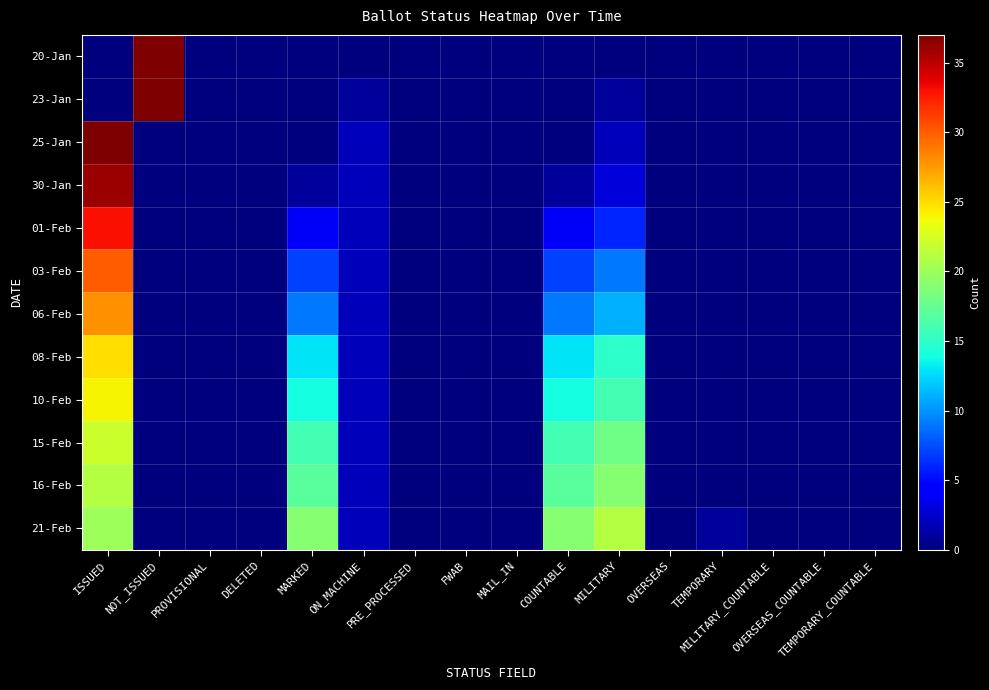

Reading left to right, list all the values displayed in this chart.

20-Jan: ISSUED=0	NOT_ISSUED=37	PROVISIONAL=0	DELETED=0	MARKED=0	ON_MACHINE=0	PRE_PROCESSED=0	FWAB=0	MAIL_IN=0	COUNTABLE=0	MILITARY=0	OVERSEAS=0	TEMPORARY=0	MILITARY_COUNTABLE=0	OVERSEAS_COUNTABLE=0	TEMPORARY_COUNTABLE=0
23-Jan: ISSUED=0	NOT_ISSUED=37	PROVISIONAL=0	DELETED=0	MARKED=0	ON_MACHINE=1	PRE_PROCESSED=0	FWAB=0	MAIL_IN=0	COUNTABLE=0	MILITARY=1	OVERSEAS=0	TEMPORARY=0	MILITARY_COUNTABLE=0	OVERSEAS_COUNTABLE=0	TEMPORARY_COUNTABLE=0
25-Jan: ISSUED=37	NOT_ISSUED=0	PROVISIONAL=0	DELETED=0	MARKED=0	ON_MACHINE=2	PRE_PROCESSED=0	FWAB=0	MAIL_IN=0	COUNTABLE=0	MILITARY=2	OVERSEAS=0	TEMPORARY=0	MILITARY_COUNTABLE=0	OVERSEAS_COUNTABLE=0	TEMPORARY_COUNTABLE=0
30-Jan: ISSUED=36	NOT_ISSUED=0	PROVISIONAL=0	DELETED=0	MARKED=1	ON_MACHINE=2	PRE_PROCESSED=0	FWAB=0	MAIL_IN=0	COUNTABLE=1	MILITARY=3	OVERSEAS=0	TEMPORARY=0	MILITARY_COUNTABLE=0	OVERSEAS_COUNTABLE=0	TEMPORARY_COUNTABLE=0
01-Feb: ISSUED=33	NOT_ISSUED=0	PROVISIONAL=0	DELETED=0	MARKED=4	ON_MACHINE=2	PRE_PROCESSED=0	FWAB=0	MAIL_IN=0	COUNTABLE=4	MILITARY=6	OVERSEAS=0	TEMPORARY=0	MILITARY_COUNTABLE=0	OVERSEAS_COUNTABLE=0	TEMPORARY_COUNTABLE=0
03-Feb: ISSUED=30	NOT_ISSUED=0	PROVISIONAL=0	DELETED=0	MARKED=7	ON_MACHINE=2	PRE_PROCESSED=0	FWAB=0	MAIL_IN=0	COUNTABLE=7	MILITARY=9	OVERSEAS=0	TEMPORARY=0	MILITARY_COUNTABLE=0	OVERSEAS_COUNTABLE=0	TEMPORARY_COUNTABLE=0
06-Feb: ISSUED=28	NOT_ISSUED=0	PROVISIONAL=0	DELETED=0	MARKED=9	ON_MACHINE=2	PRE_PROCESSED=0	FWAB=0	MAIL_IN=0	COUNTABLE=9	MILITARY=11	OVERSEAS=0	TEMPORARY=0	MILITARY_COUNTABLE=0	OVERSEAS_COUNTABLE=0	TEMPORARY_COUNTABLE=0
08-Feb: ISSUED=25	NOT_ISSUED=0	PROVISIONAL=0	DELETED=0	MARKED=13	ON_MACHINE=2	PRE_PROCESSED=0	FWAB=0	MAIL_IN=0	COUNTABLE=13	MILITARY=15	OVERSEAS=0	TEMPORARY=0	MILITARY_COUNTABLE=0	OVERSEAS_COUNTABLE=0	TEMPORARY_COUNTABLE=0
10-Feb: ISSUED=24	NOT_ISSUED=0	PROVISIONAL=0	DELETED=0	MARKED=14	ON_MACHINE=2	PRE_PROCESSED=0	FWAB=0	MAIL_IN=0	COUNTABLE=14	MILITARY=16	OVERSEAS=0	TEMPORARY=0	MILITARY_COUNTABLE=0	OVERSEAS_COUNTABLE=0	TEMPORARY_COUNTABLE=0
15-Feb: ISSUED=22	NOT_ISSUED=0	PROVISIONAL=0	DELETED=0	MARKED=16	ON_MACHINE=2	PRE_PROCESSED=0	FWAB=0	MAIL_IN=0	COUNTABLE=16	MILITARY=18	OVERSEAS=0	TEMPORARY=0	MILITARY_COUNTABLE=0	OVERSEAS_COUNTABLE=0	TEMPORARY_COUNTABLE=0
16-Feb: ISSUED=21	NOT_ISSUED=0	PROVISIONAL=0	DELETED=0	MARKED=17	ON_MACHINE=2	PRE_PROCESSED=0	FWAB=0	MAIL_IN=0	COUNTABLE=17	MILITARY=19	OVERSEAS=0	TEMPORARY=0	MILITARY_COUNTABLE=0	OVERSEAS_COUNTABLE=0	TEMPORARY_COUNTABLE=0
21-Feb: ISSUED=20	NOT_ISSUED=0	PROVISIONAL=0	DELETED=0	MARKED=19	ON_MACHINE=2	PRE_PROCESSED=0	FWAB=0	MAIL_IN=0	COUNTABLE=19	MILITARY=21	OVERSEAS=0	TEMPORARY=1	MILITARY_COUNTABLE=0	OVERSEAS_COUNTABLE=0	TEMPORARY_COUNTABLE=0